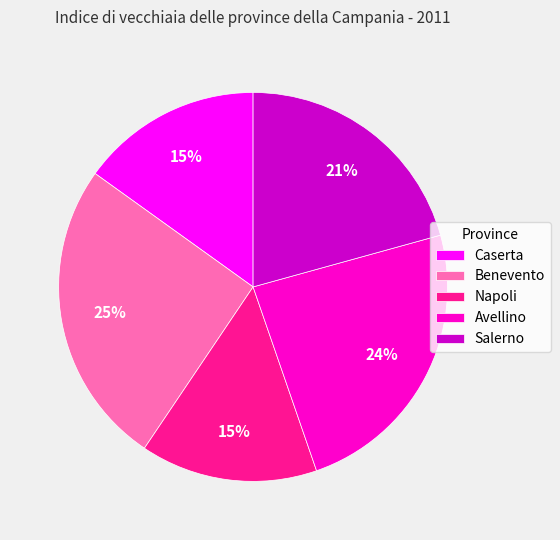

Is there any slice that represents more than half of the pie?

No